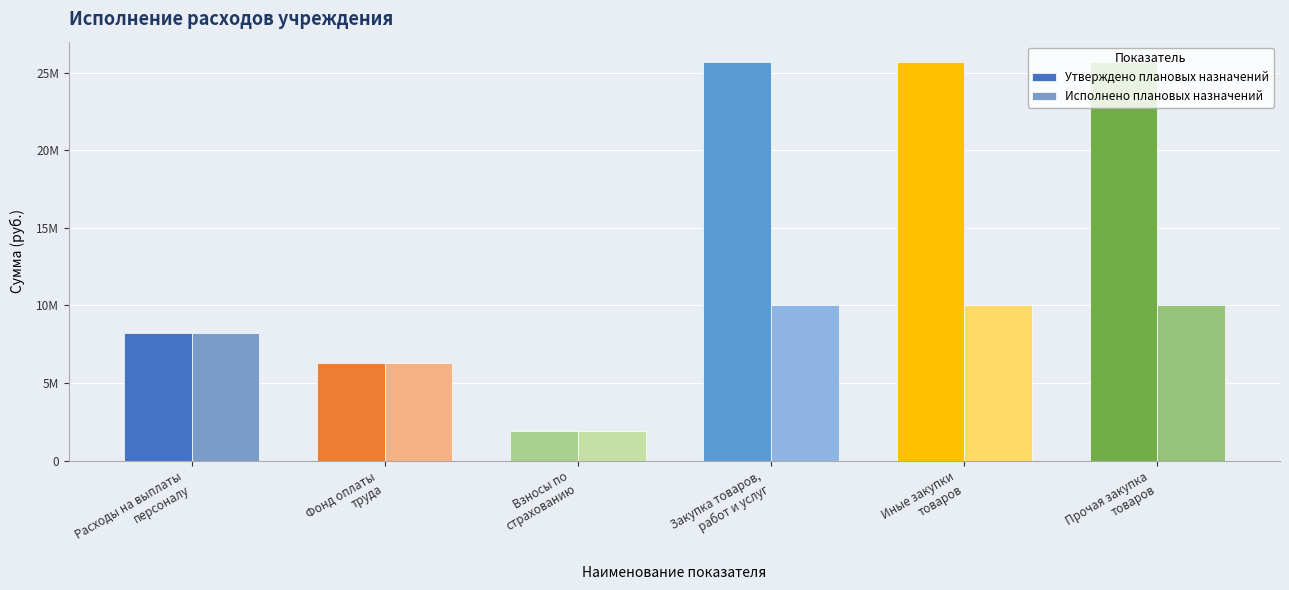

Which series changed the most between Взносы по
страхованию and Прочая закупка
товаров?

Утверждено плановых назначений